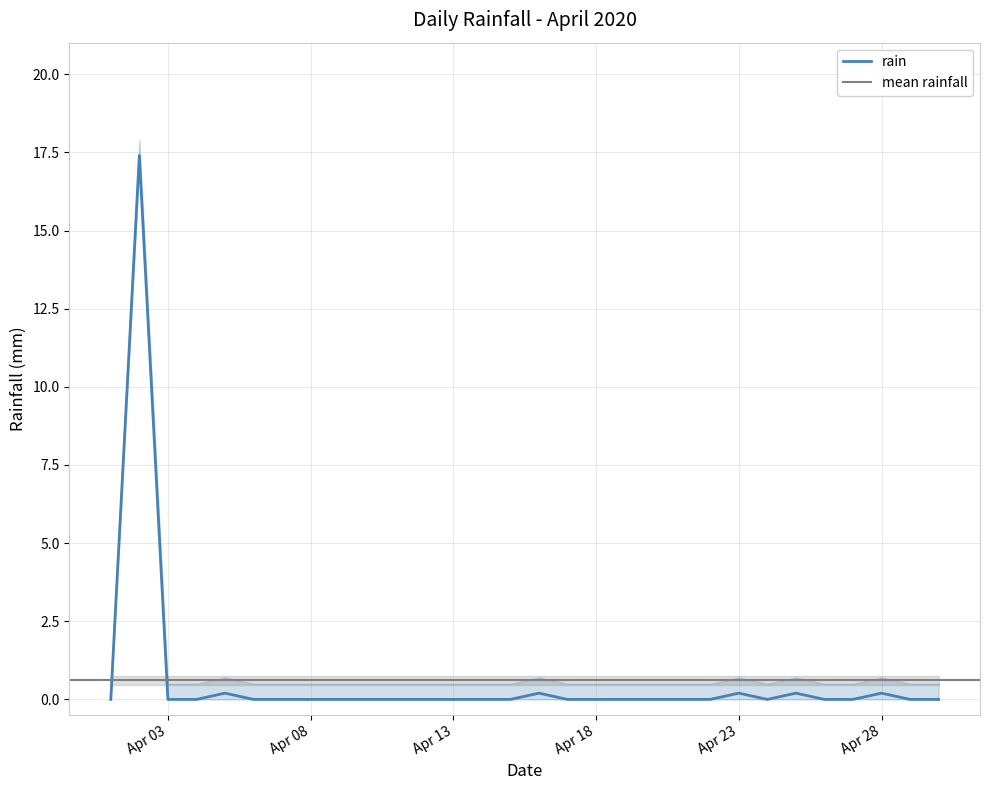

Does the chart display data point markers on the line(s)?

No